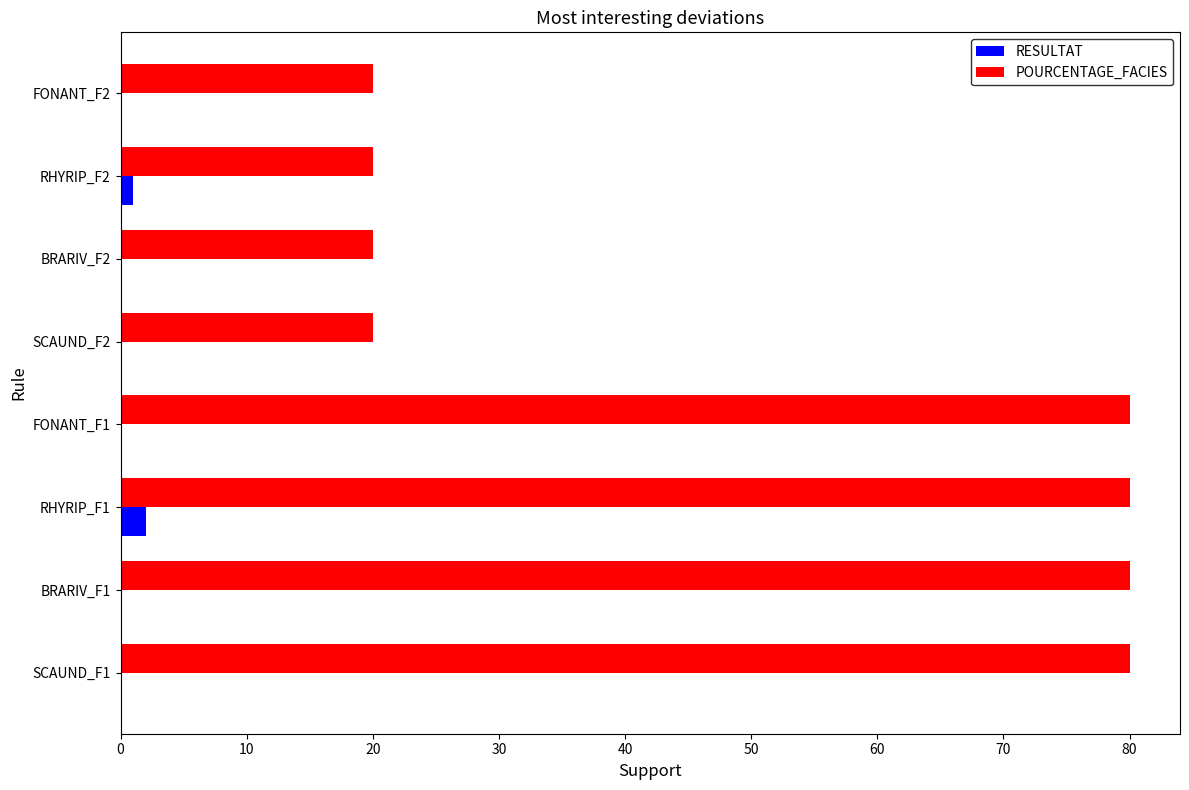

What is the average value of the POURCENTAGE_FACIES series?

50.0